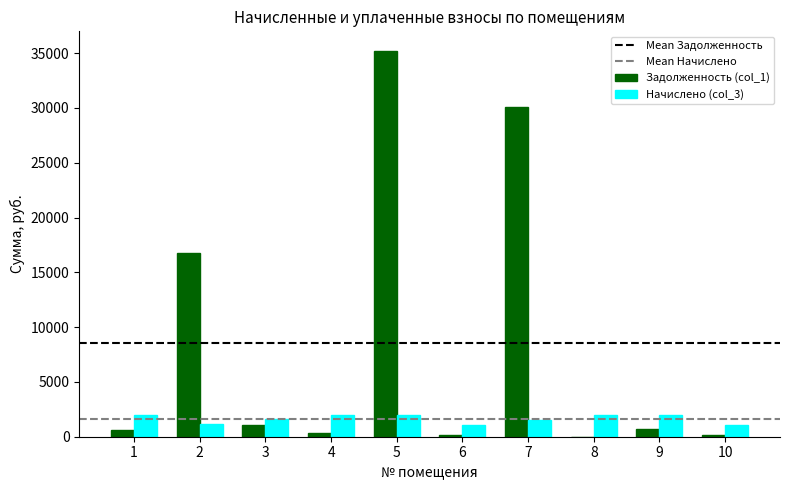

What is the total value across all series at 6?

1291.1